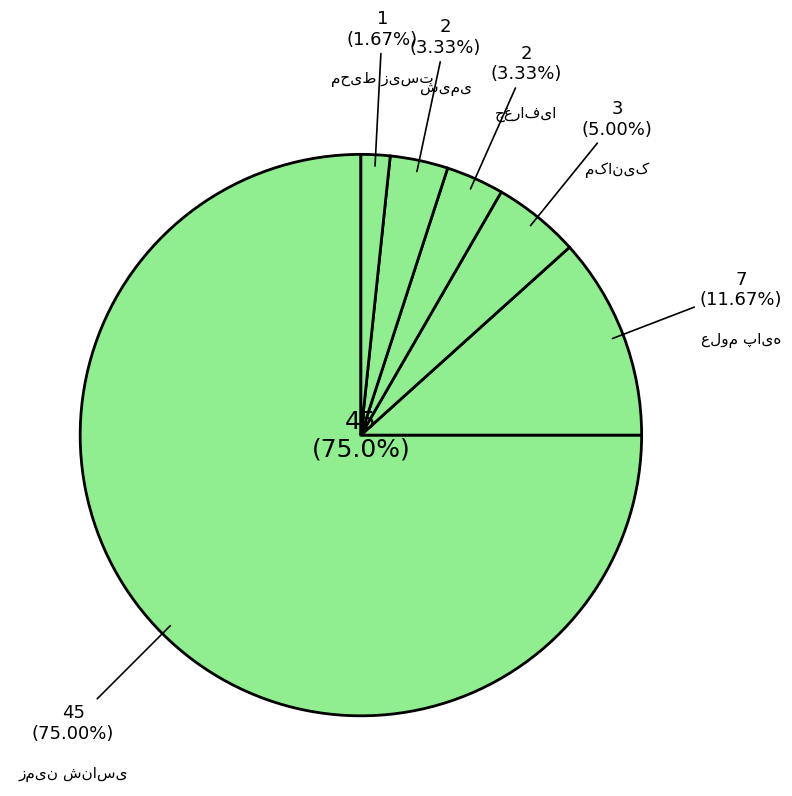

How much of the chart is everything except جغرافیا?

96.7%